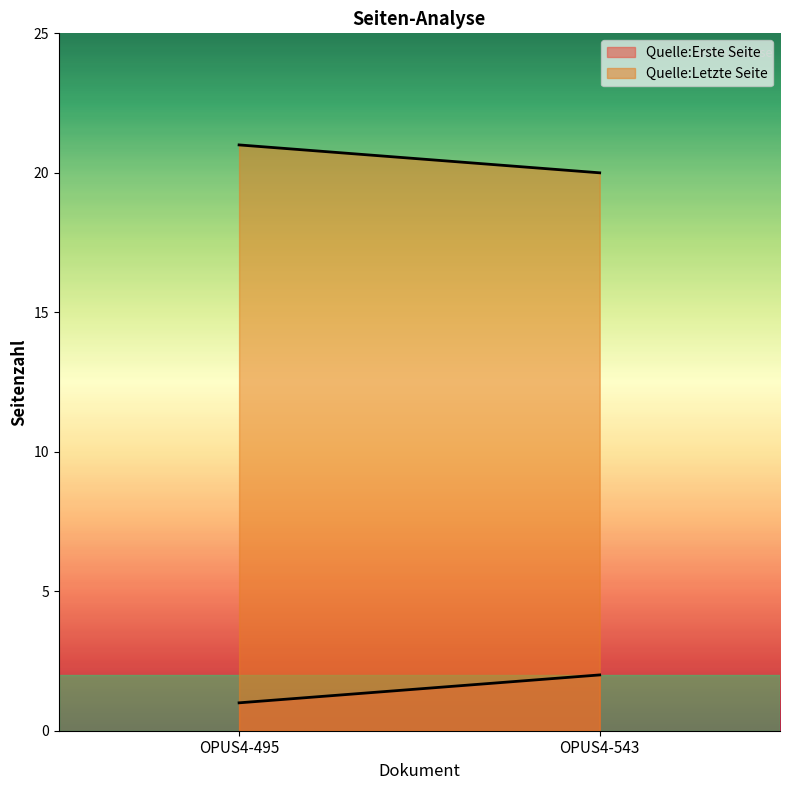

What is the difference between the highest and lowest values at OPUS4-543?

18